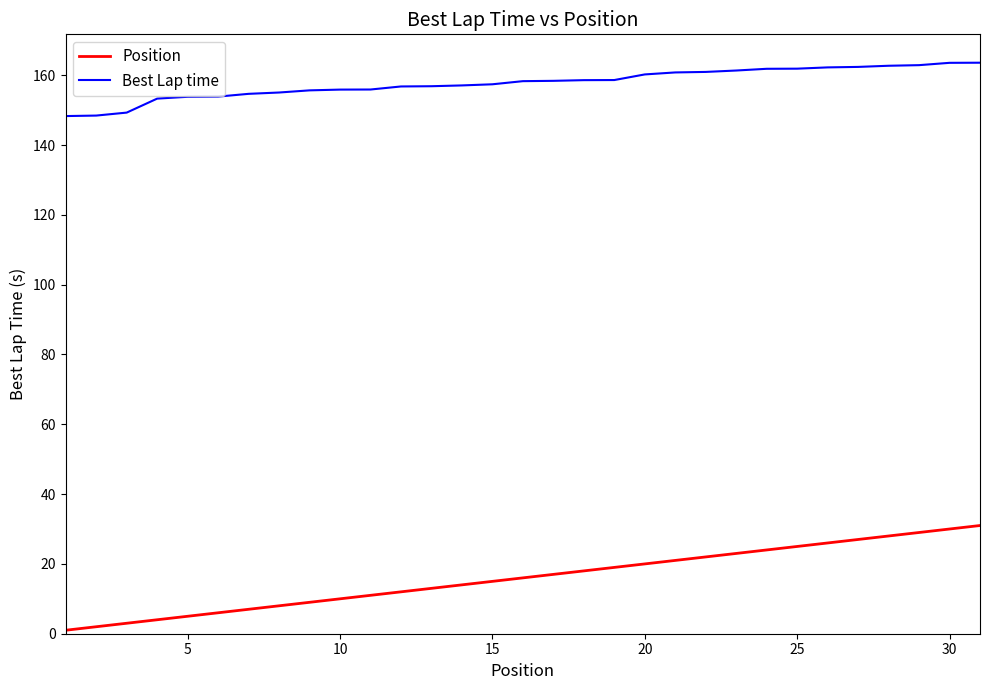

What is the lowest value of the Best Lap time series?

148.3